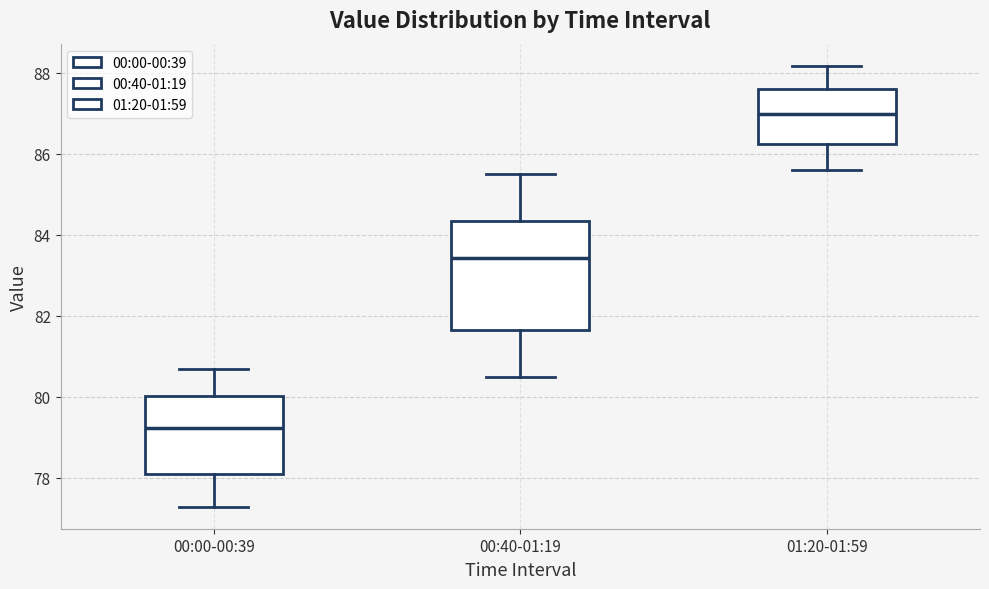

Where does the upper whisker of the box for 00:00-00:39 end on the y-axis? The values are not printed on the chart, so give them approximately, as read against the axis.

80.6